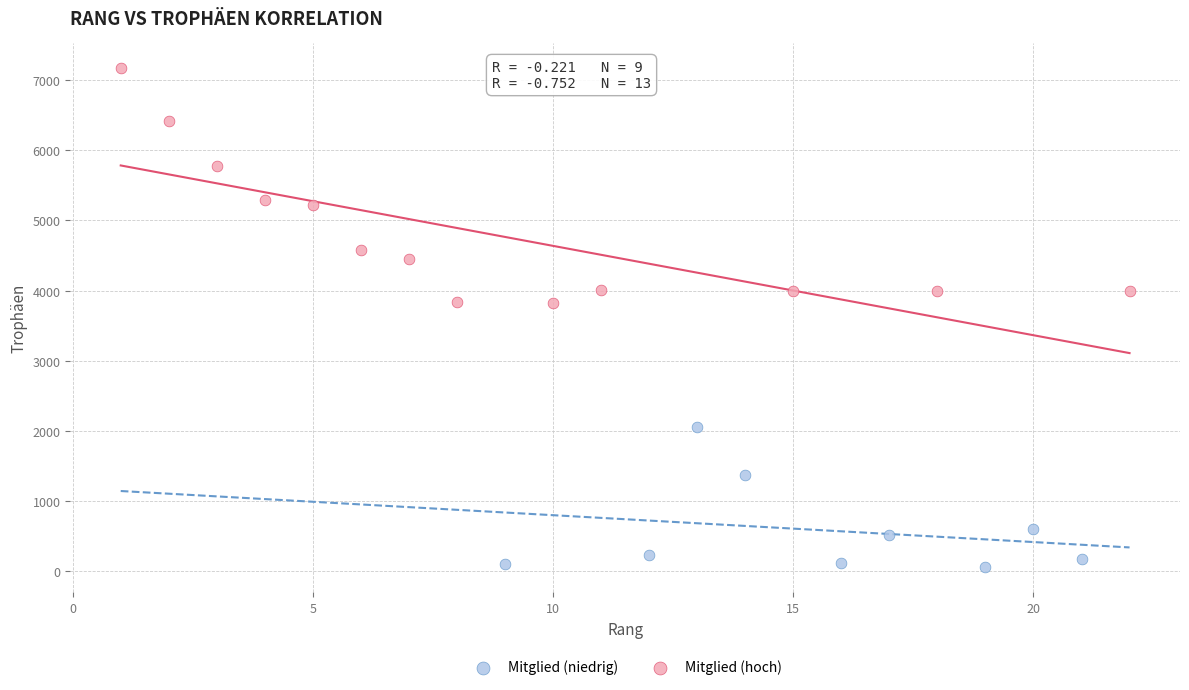

Which series reaches the minimum Y coordinate?

Mitglied (niedrig)